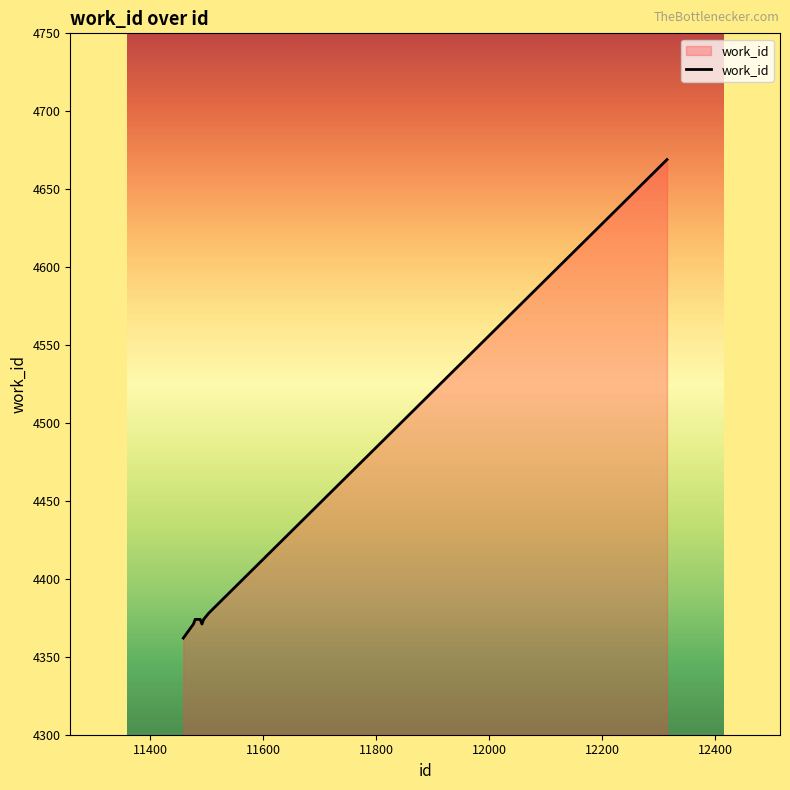

What is the smallest value displayed?

4362